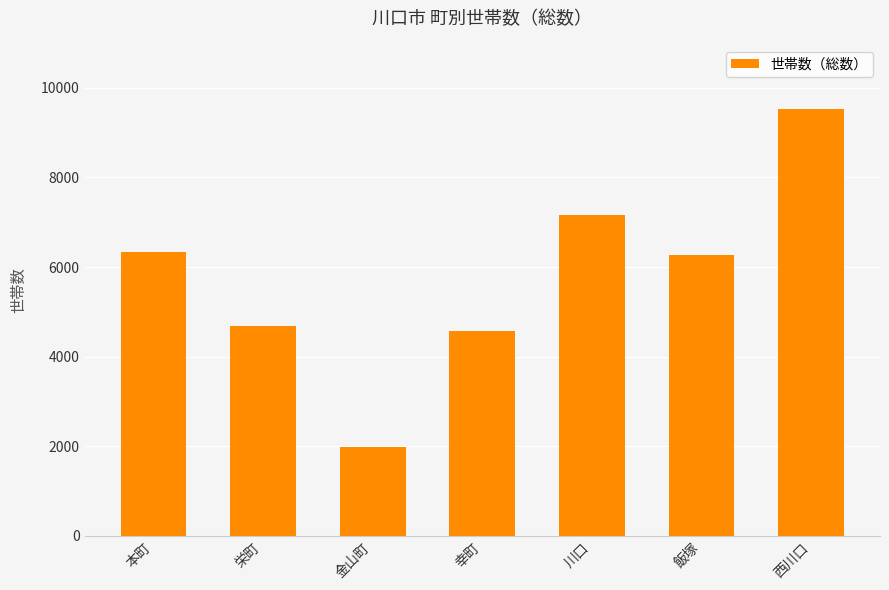

Is it true that the value at 幸町 is 4582?

True